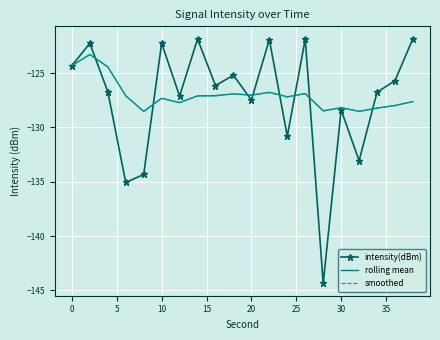

Which series has the widest spread of values?

intensity(dBm)